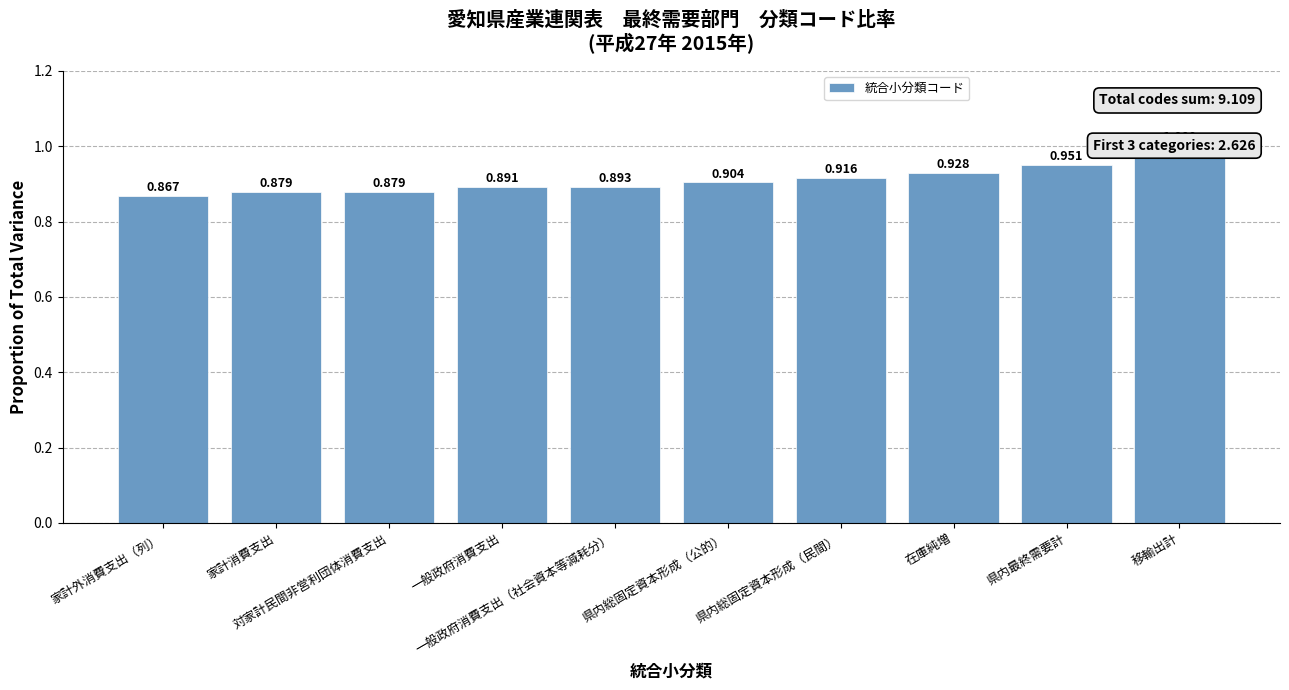

What is the change in value from 家計消費支出 to 県内最終需要計?

+0.1